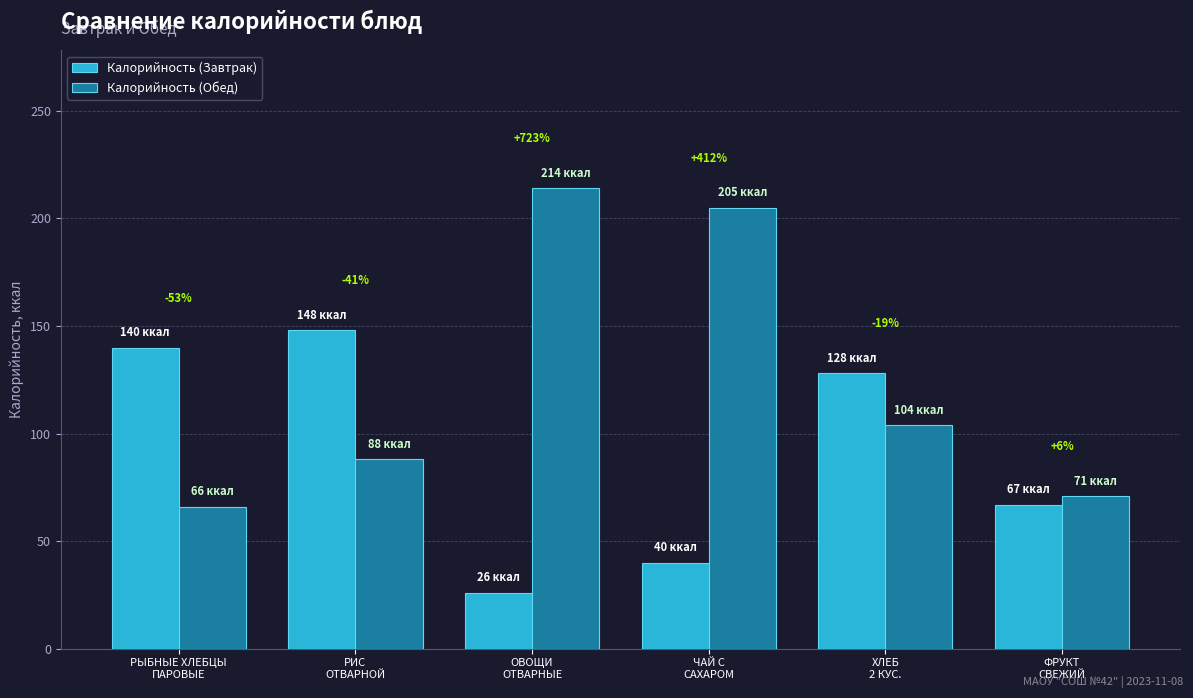

At how many categories does at least one series exceed 96?

5